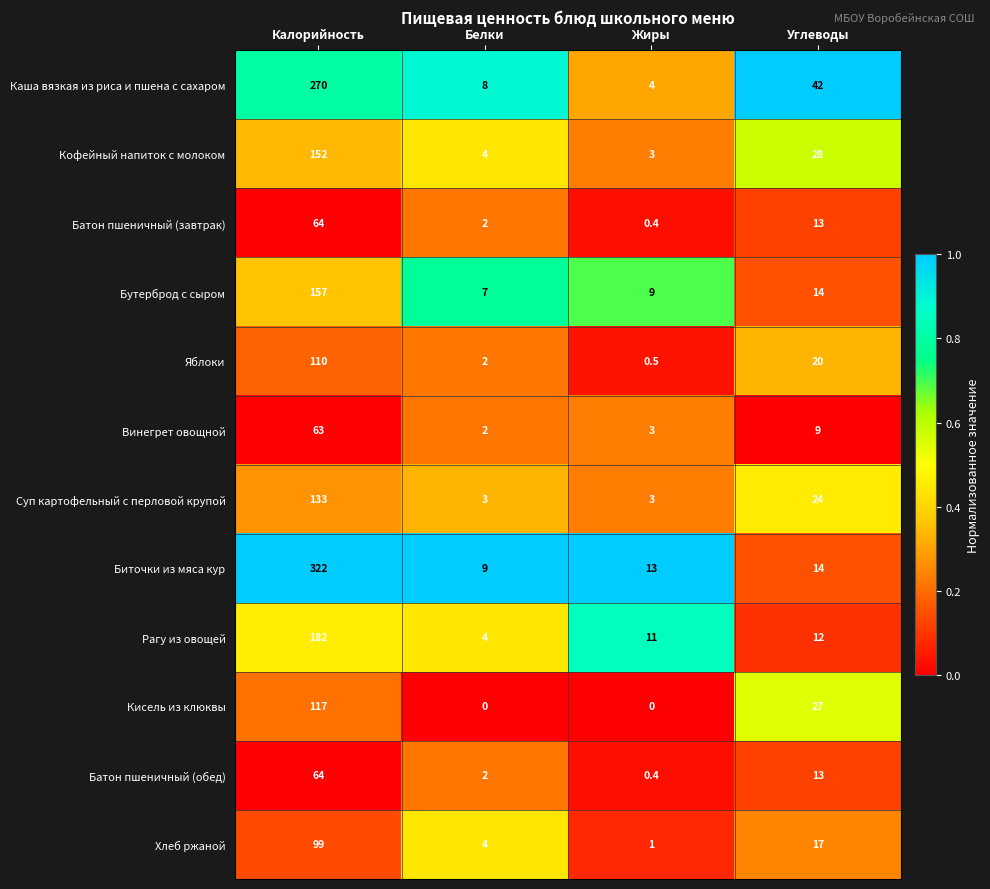

At which category is the sum across all series the highest?

Калорийность